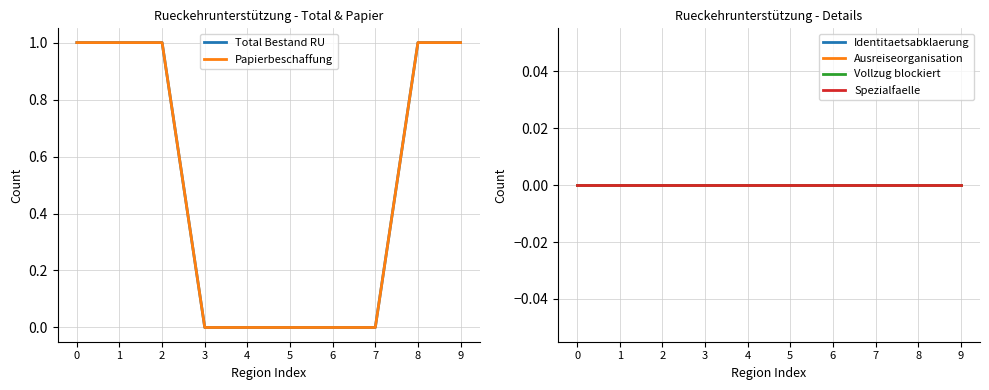

Which series has the widest spread of values?

Total Bestand RU